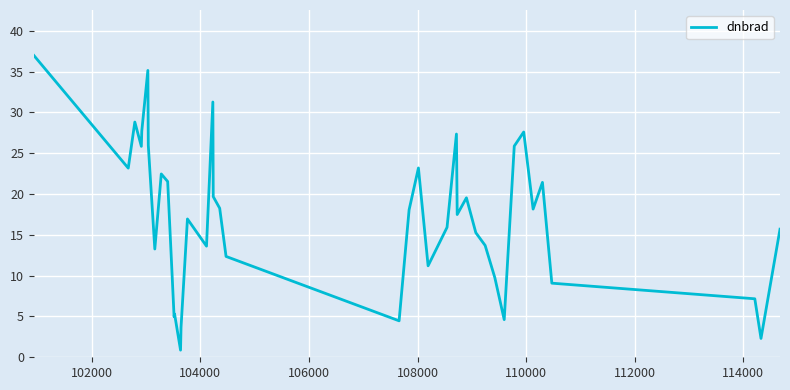

What is the minimum value shown in the chart?

0.9